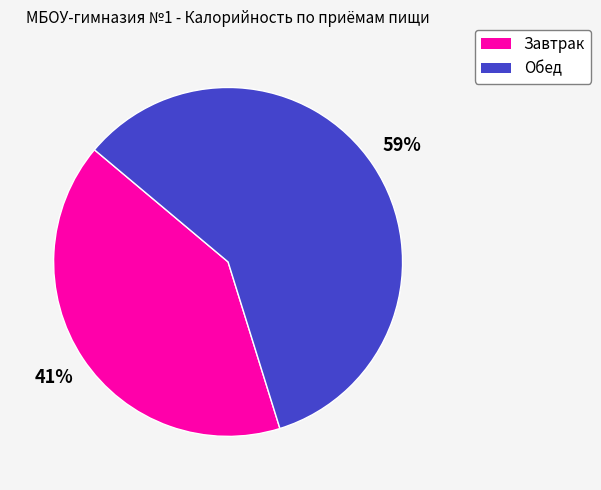

Count the number of slices in the pie.

2